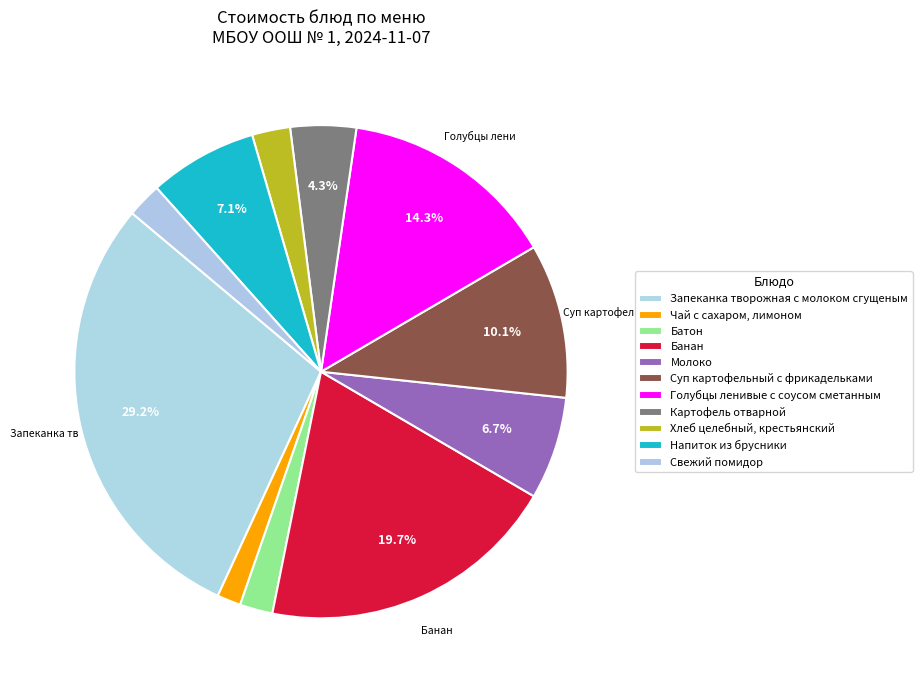

How many slices are in this pie chart?

11